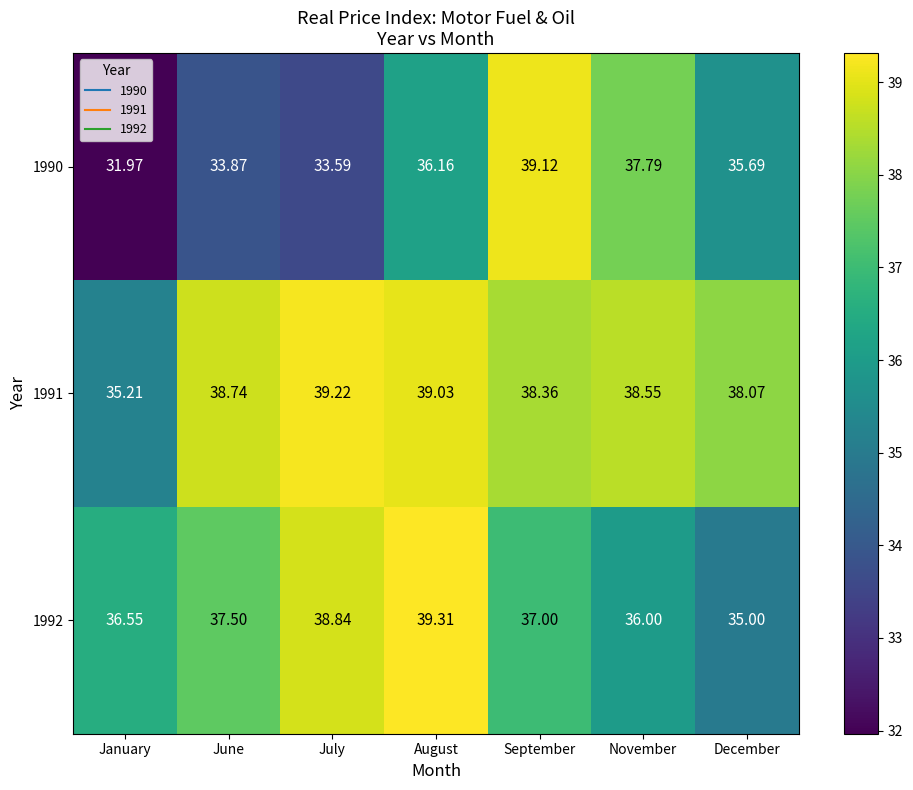

Where does the 1990 series first go above 35?

August